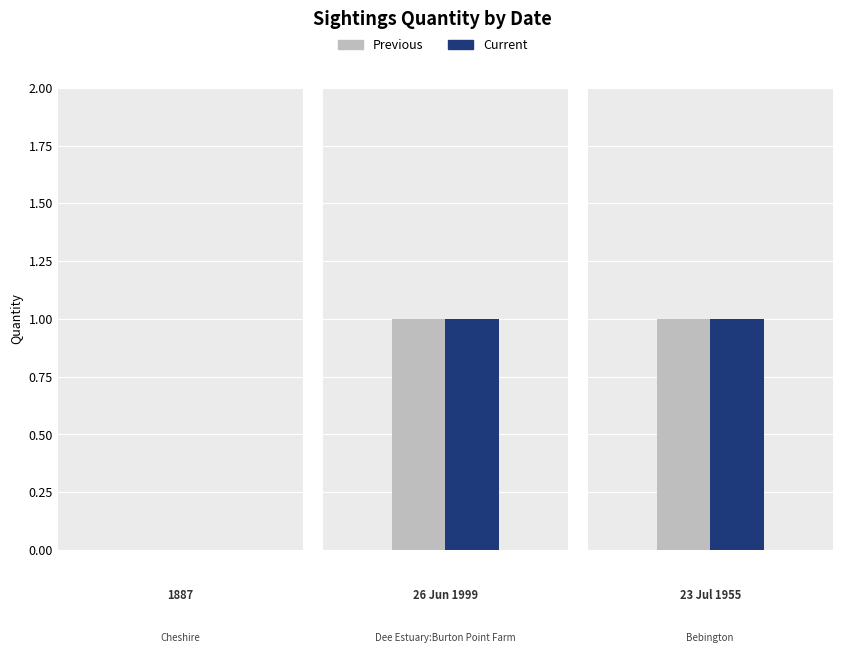

Are the bars grouped side by side (vs. stacked)?

Yes